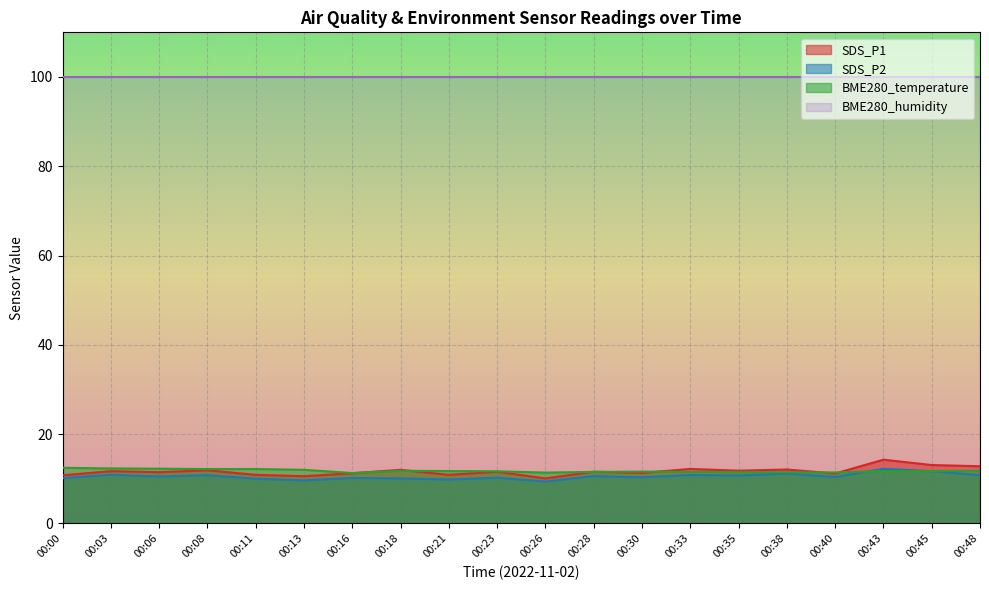

True or false: BME280_temperature has more than 1 points higher than both neighbors.

True